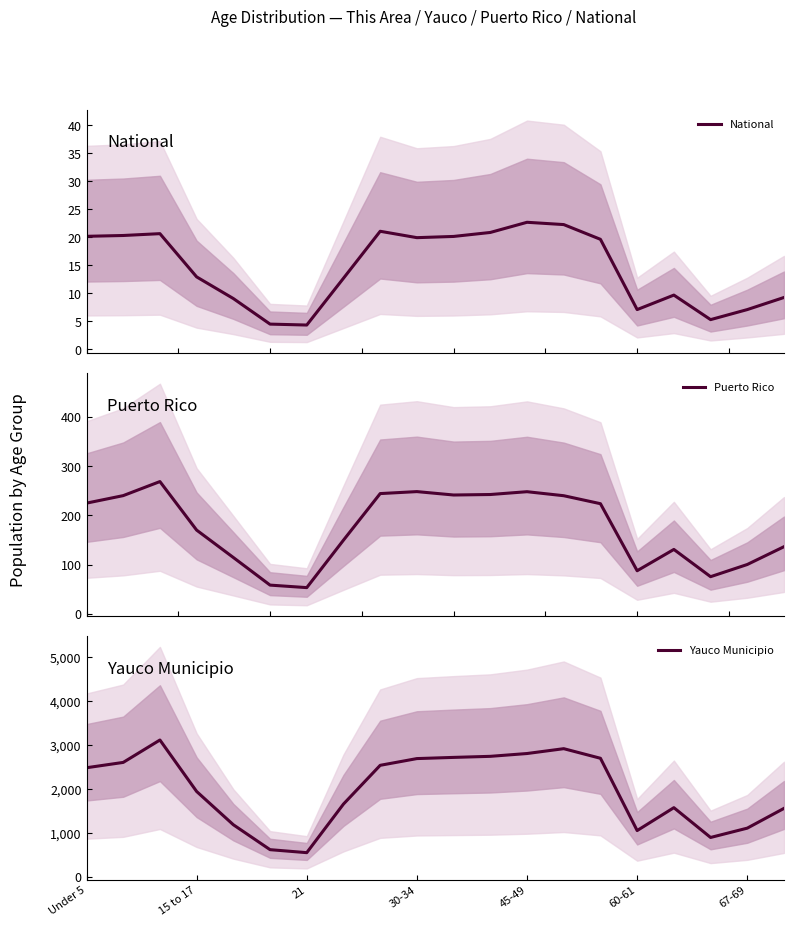

Reading left to right, what are all the values shown in this chart?

National: 20.2	20.3	20.7	13.0	9.1	4.5	4.4	12.7	21.1	20.0	20.2	20.9	22.7	22.3	19.7	7.1	9.7	5.3	7.1	9.3
Puerto Rico: 224.8	240.0	268.6	170.0	114.3	58.2	53.1	149.5	244.2	248.2	241.3	242.3	248.0	239.8	223.6	87.4	130.7	75.3	100.1	136.3
Yauco Municipio: 2480.0	2601.0	3110.0	1941.0	1185.0	619.0	551.0	1655.0	2535.0	2688.0	2715.0	2739.0	2803.0	2913.0	2695.0	1053.0	1573.0	896.0	1108.0	1557.0